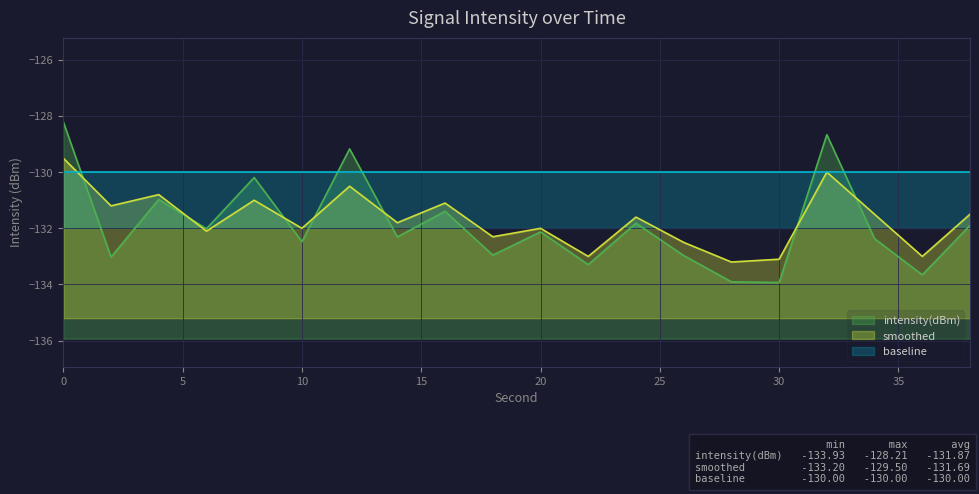

Where is the first local maximum for intensity(dBm)?

4